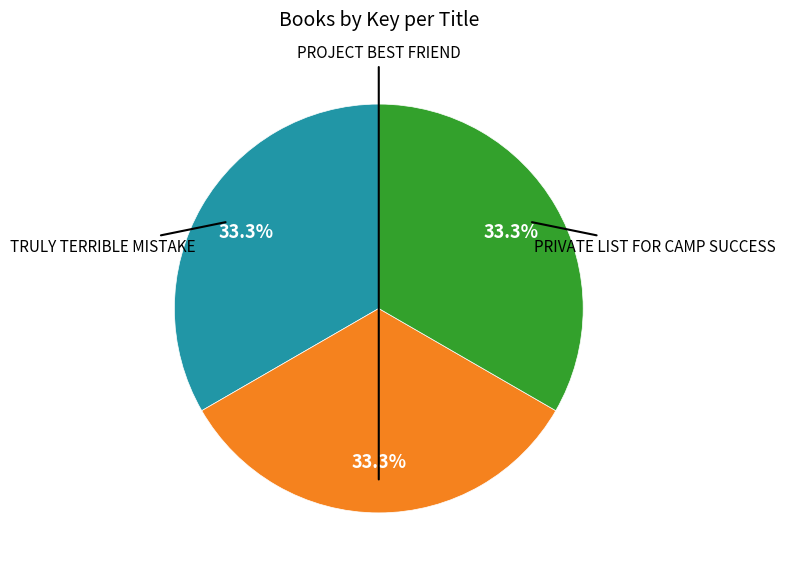

Is there a majority slice in this chart?

No